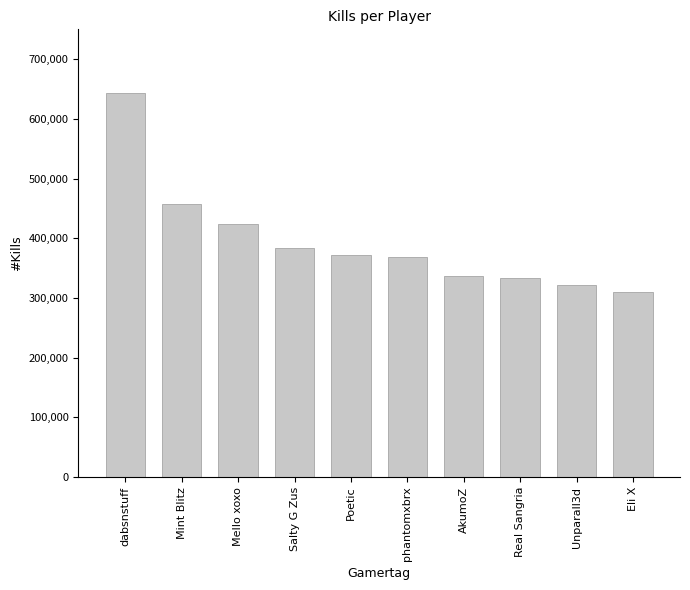

The value at Mint Blitz is 737326. True or false?

False